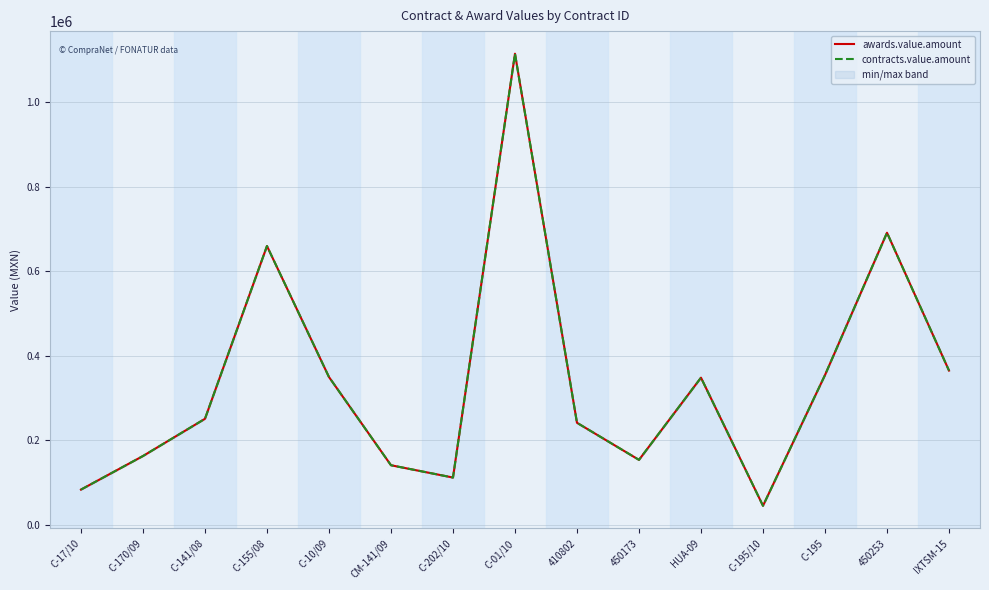

True or false: contracts.value.amount and awards.value.amount intersect in this chart.

False